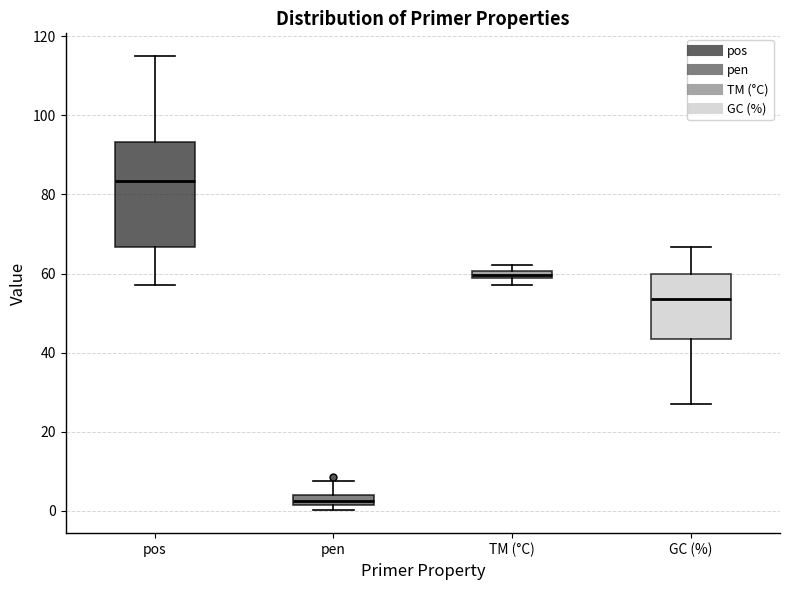

Where is the lower edge of the box for TM (°C) on the y-axis? The values are not printed on the chart, so give them approximately, as read against the axis.

58